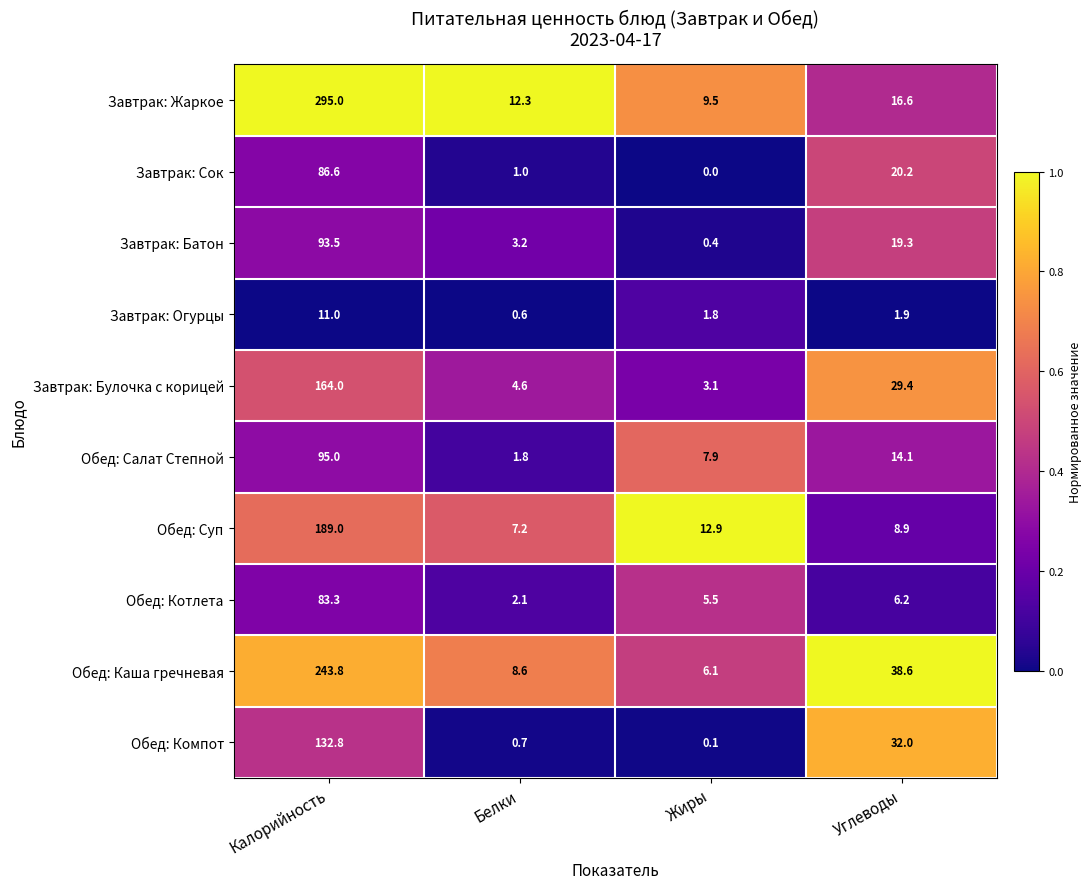

Count the number of categories in the chart.

4